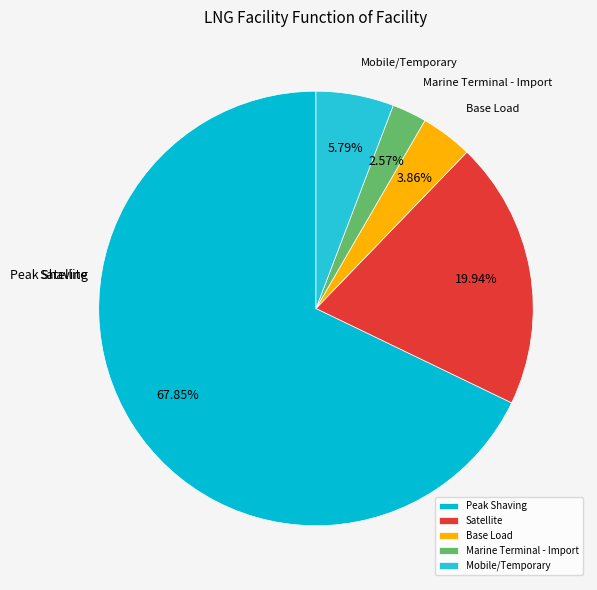

Does Peak Shaving represent more than half of the total?

Yes